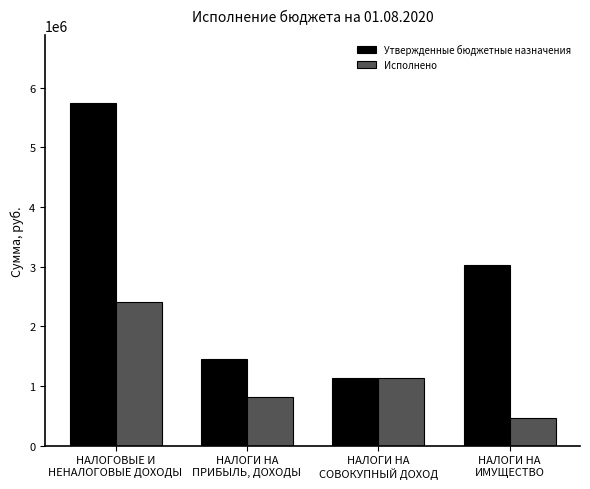

What is the label of the 4th bar from the right?

НАЛОГОВЫЕ И
НЕНАЛОГОВЫЕ ДОХОДЫ